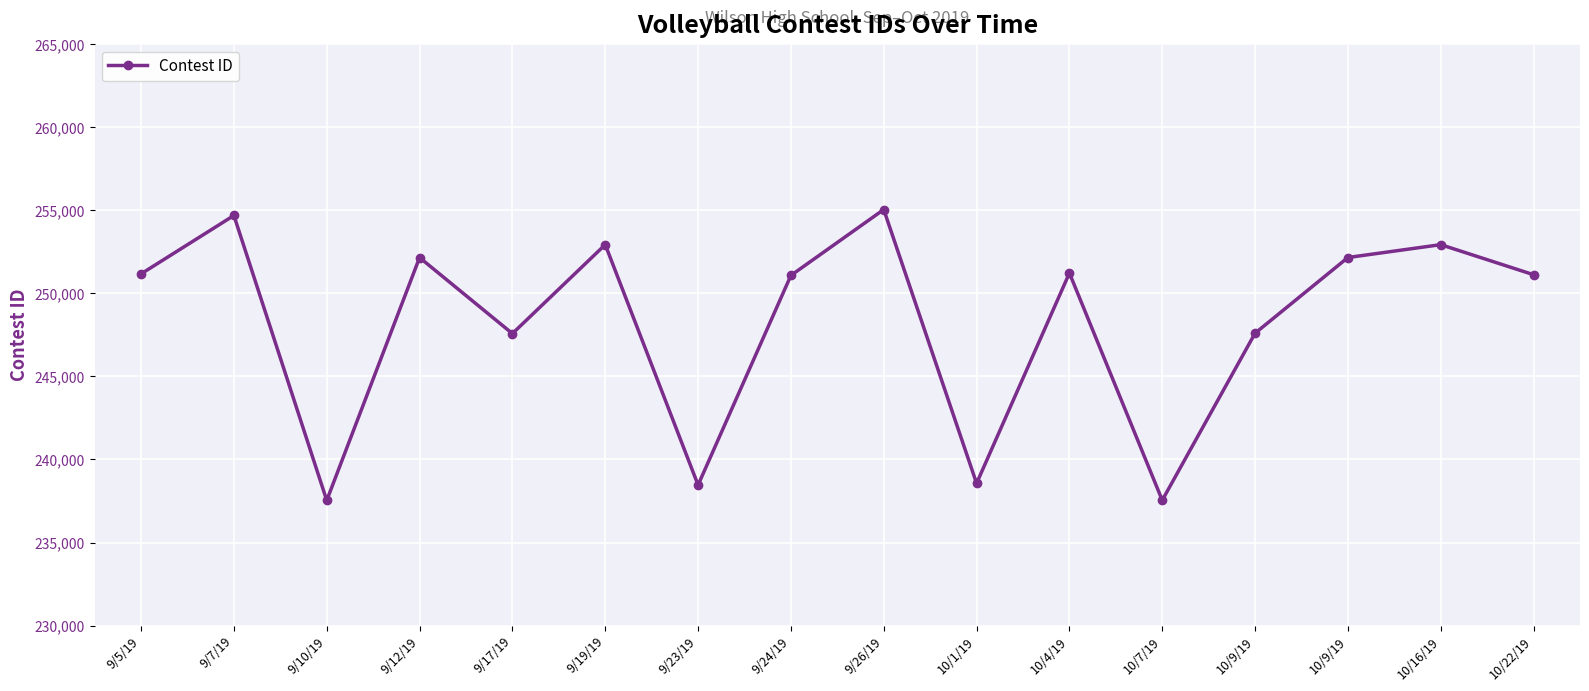

Count the number of data series in this chart.

1